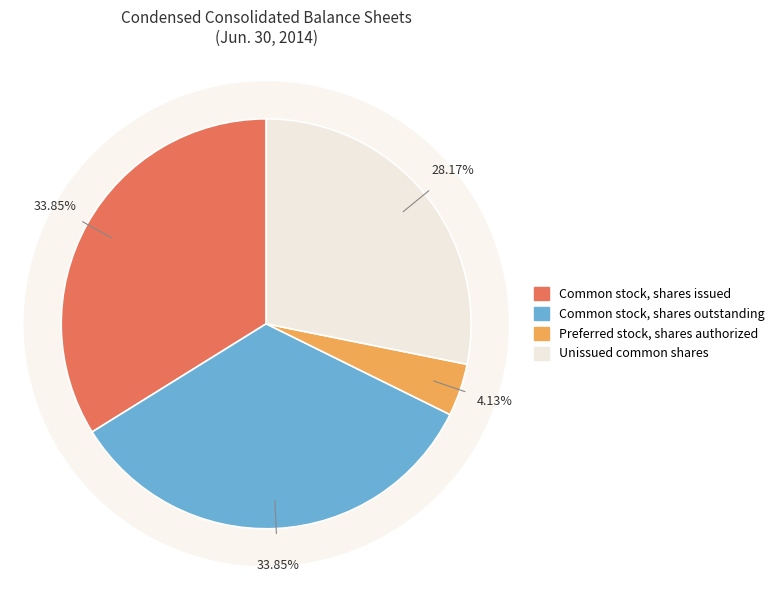

The Common stock, shares issued slice represents 39% of the pie. True or false?

False